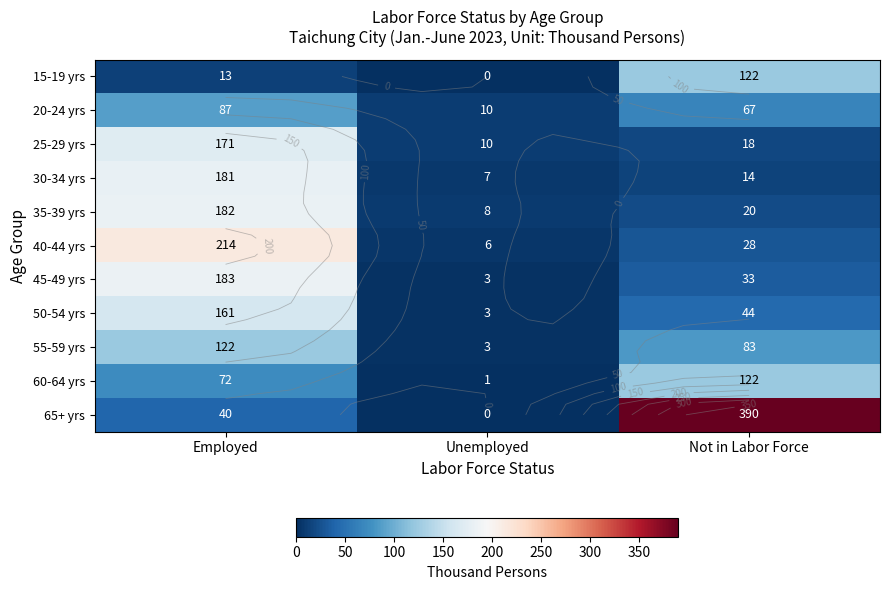

Is the value of 55-59 yrs at Unemployed greater than the value of 40-44 yrs at Not in Labor Force?

No